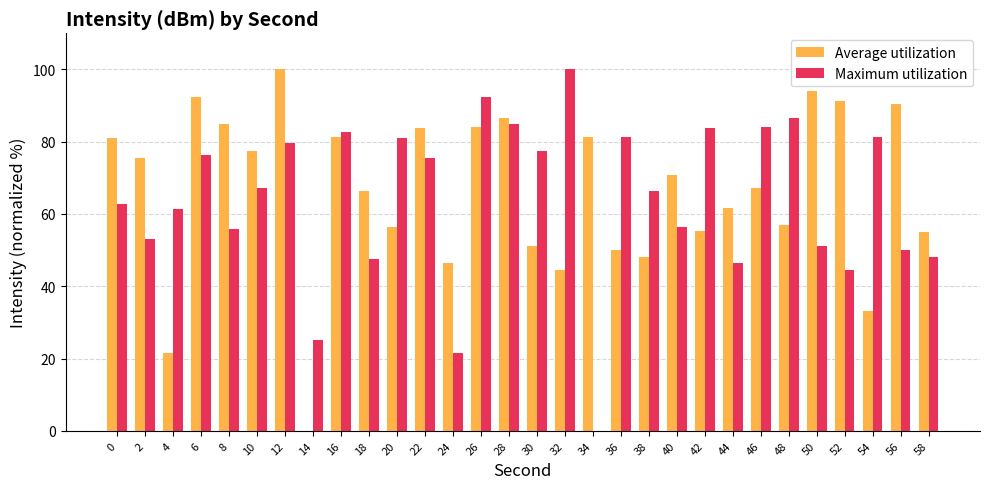

What is the greatest value displayed?

100.0